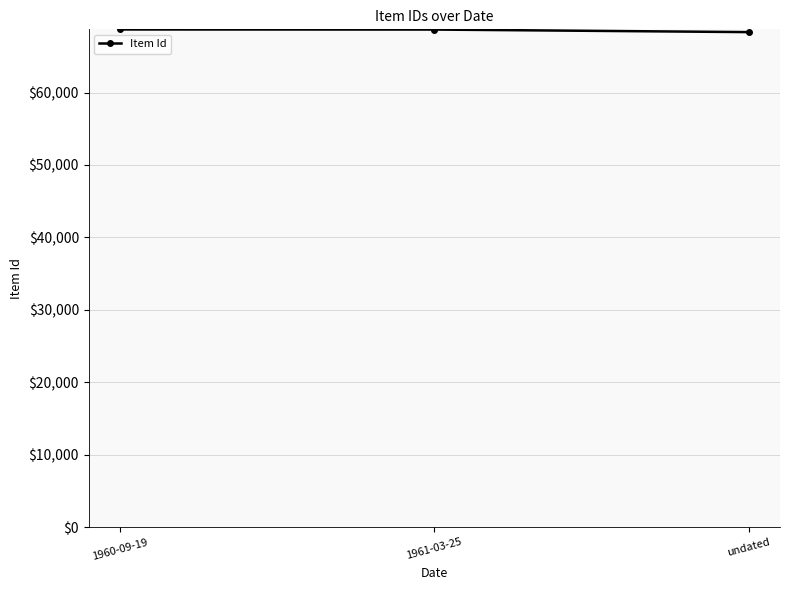

What is the sum of the values at 1960-09-19 and 1961-03-25?

137403